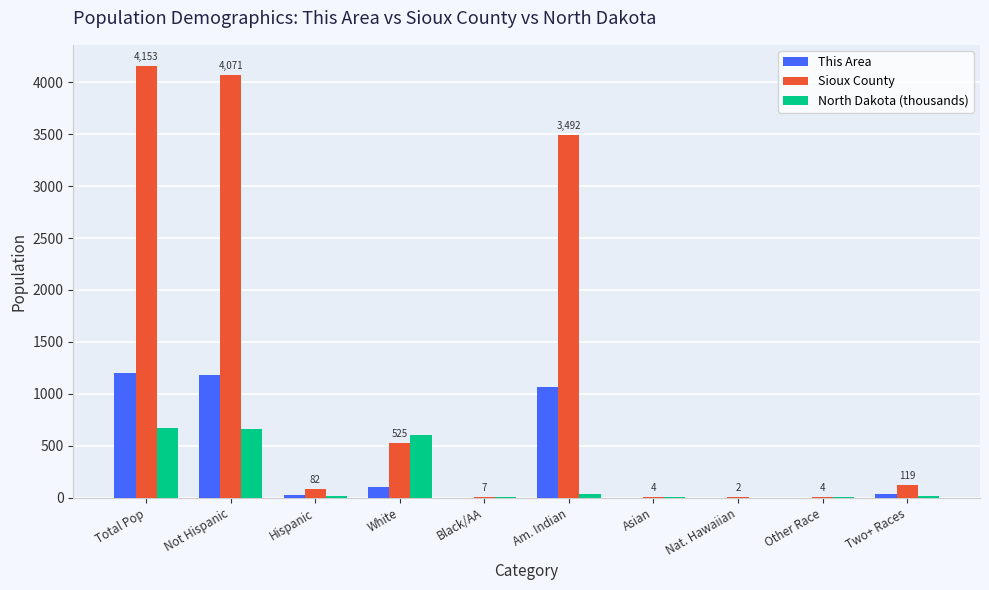

Is it true that This Area equals 33.0 at Two+ Races?

True